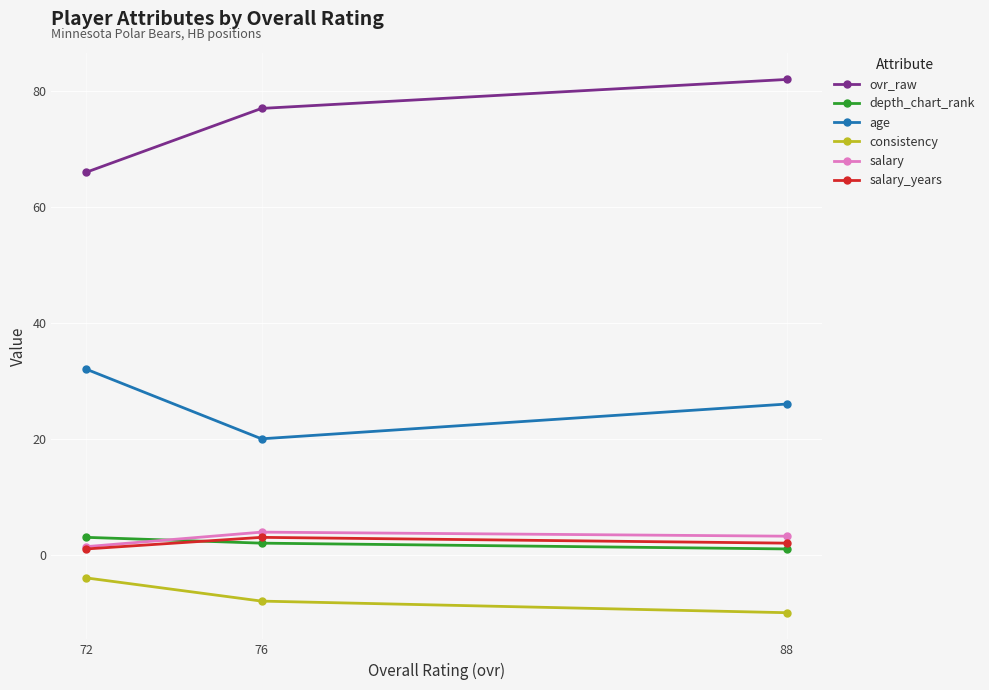

What is the minimum value for consistency?

-10.0